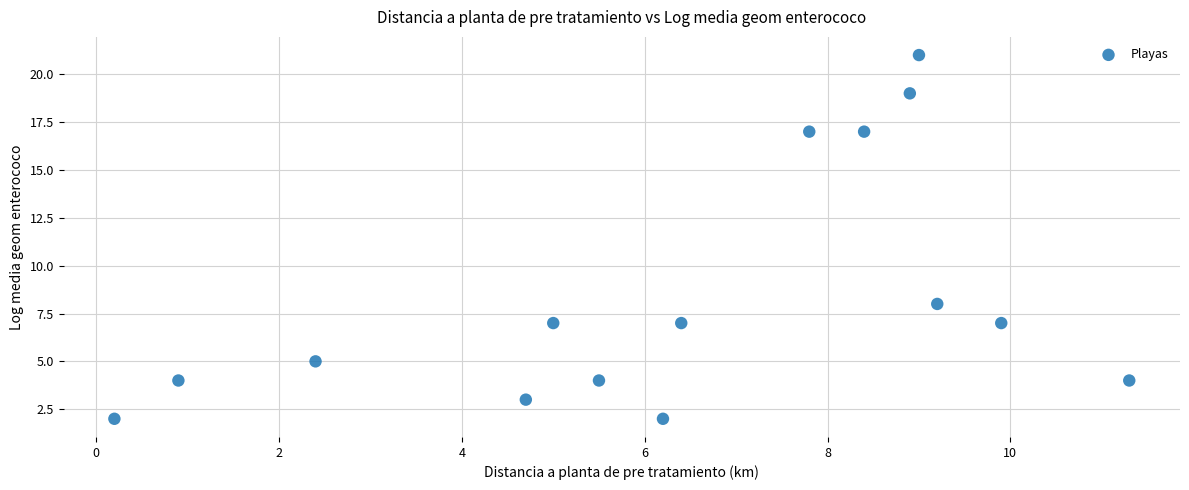

What Y value in the scatter plot is closest to 11?

8